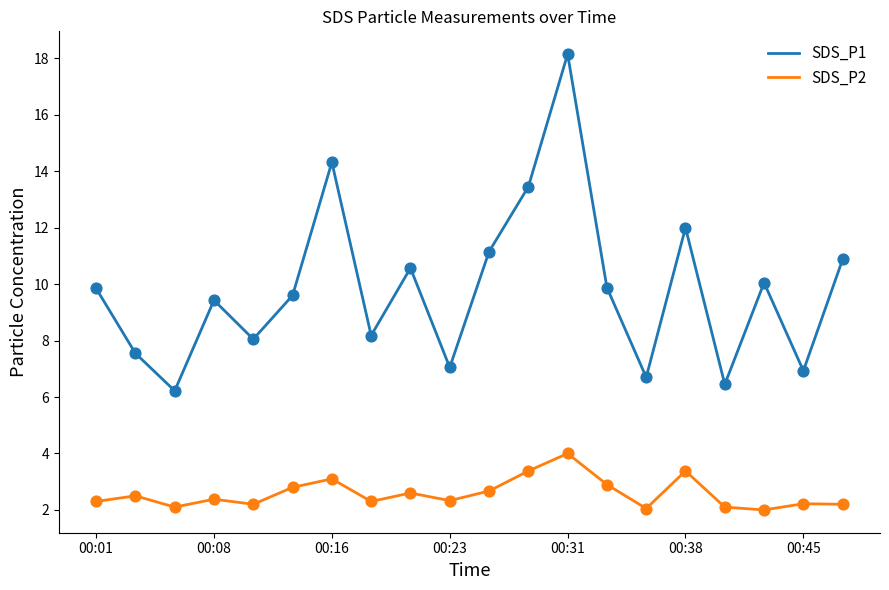

What is the difference between the maximum and minimum values in the SDS_P1 series?

11.9